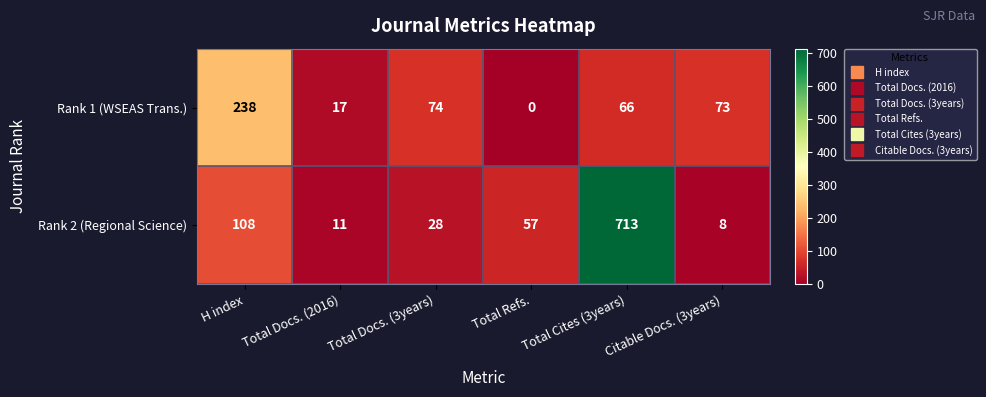

At which category is the sum across all series the highest?

Total Cites (3years)